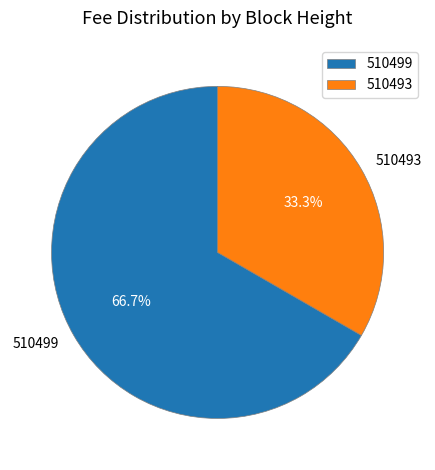

Rank the categories by value from highest to lowest.

510499, 510493